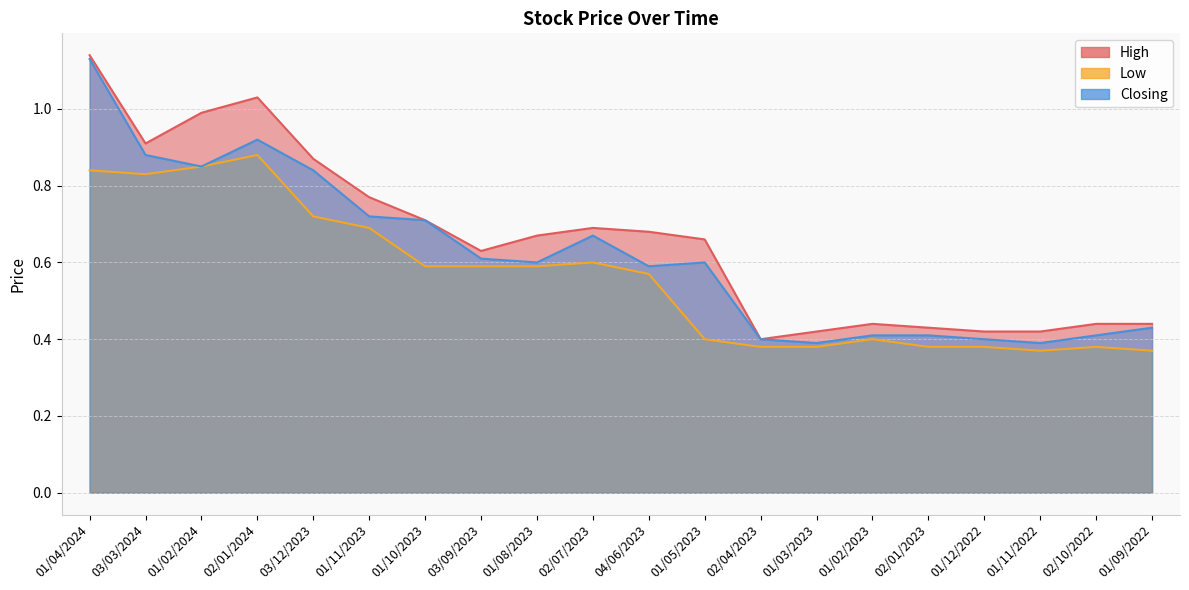

At which category is the sum across all series the highest?

01/04/2024